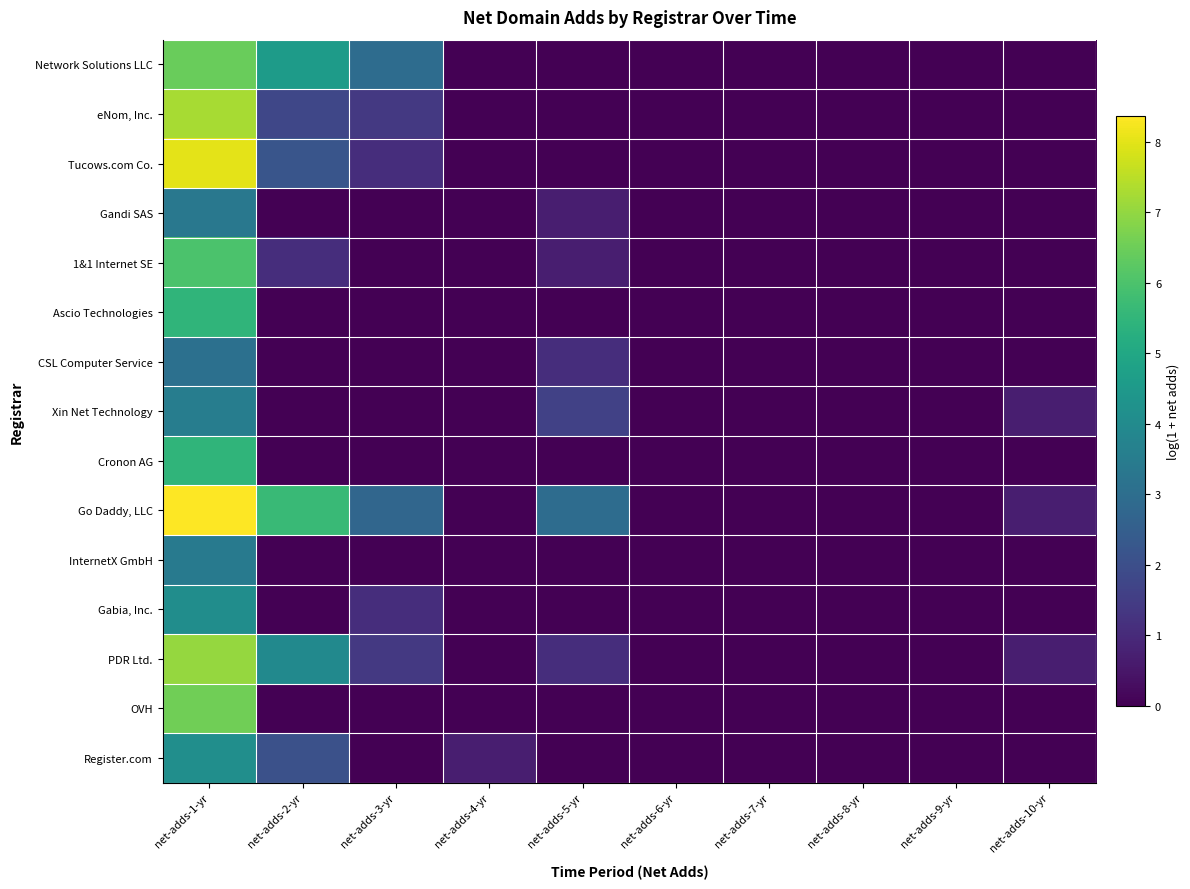

At which category is the sum across all series the highest?

net-adds-1-yr